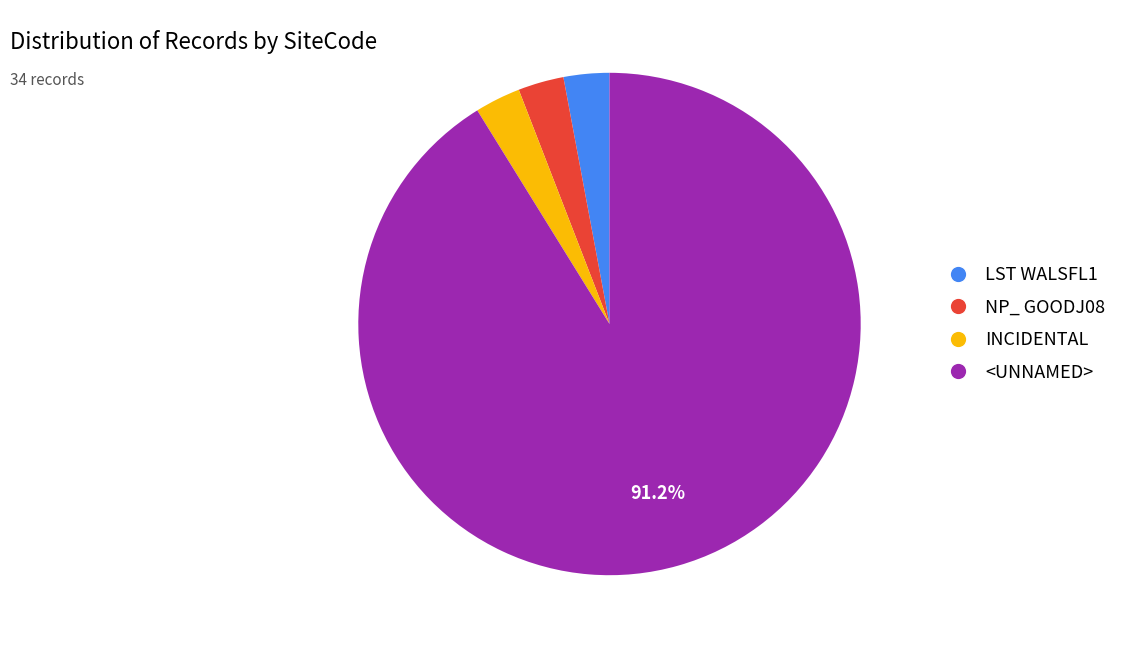

How many slices are in this pie chart?

4